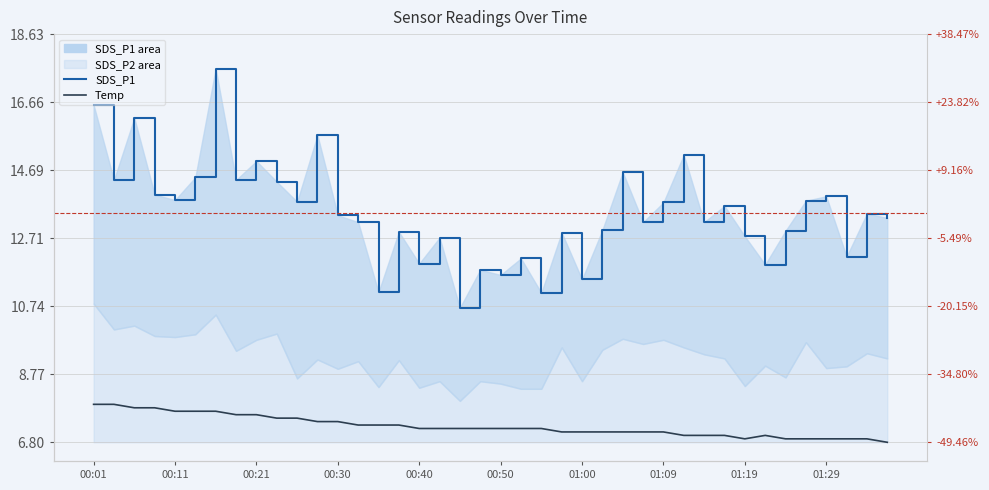

List the series in order of their peak value, lowest first.

Temp, SDS_P1